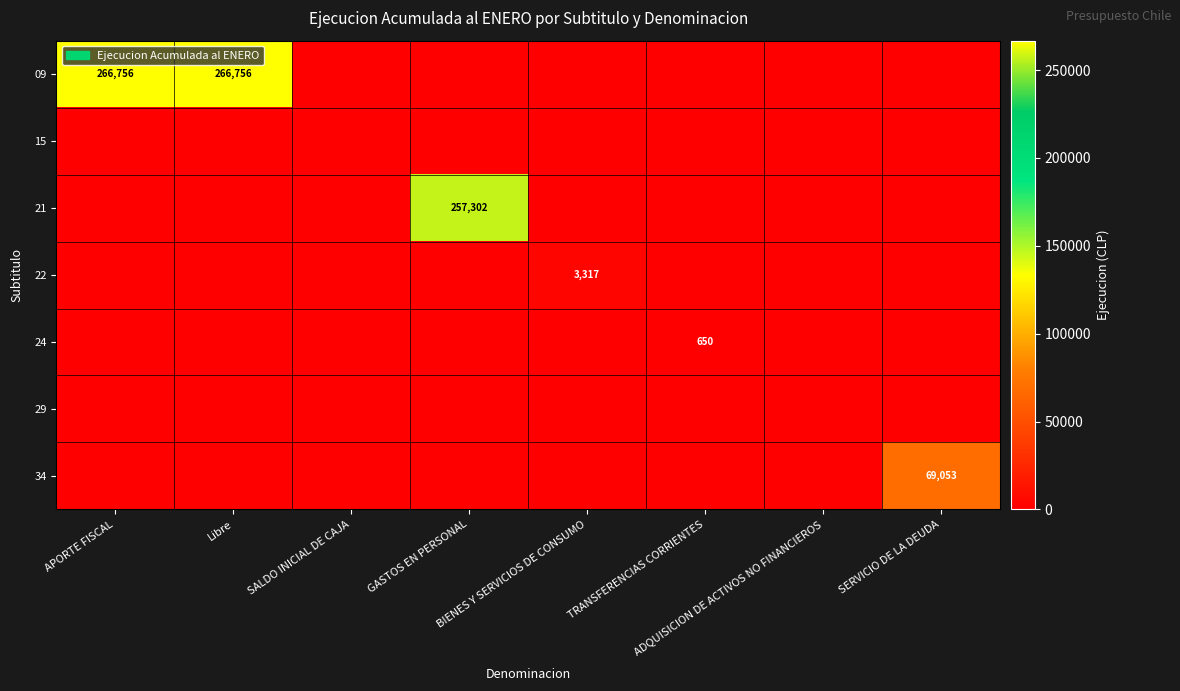

Rank the categories by 15 value from highest to lowest.

APORTE FISCAL, Libre, SALDO INICIAL DE CAJA, GASTOS EN PERSONAL, BIENES Y SERVICIOS DE CONSUMO, TRANSFERENCIAS CORRIENTES, ADQUISICION DE ACTIVOS NO FINANCIEROS, SERVICIO DE LA DEUDA